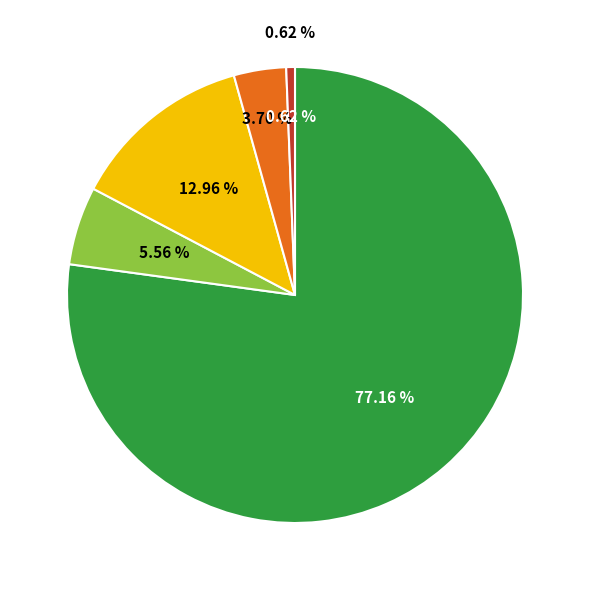

Rank the categories by value from lowest to highest.

WGM, FM, Other, IM, GM